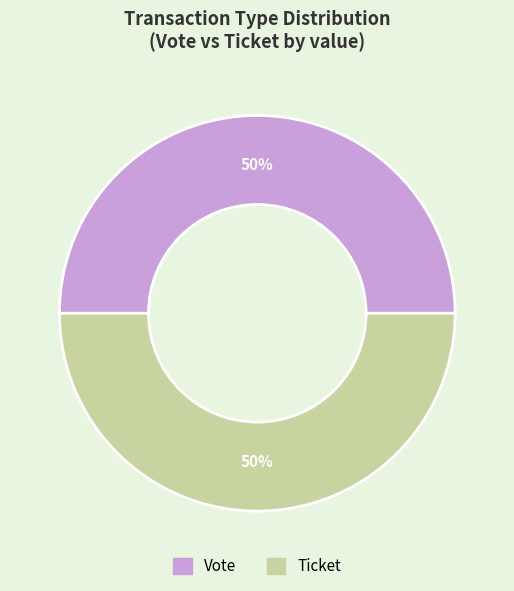

To the nearest percent, what is the average slice percentage?

50%